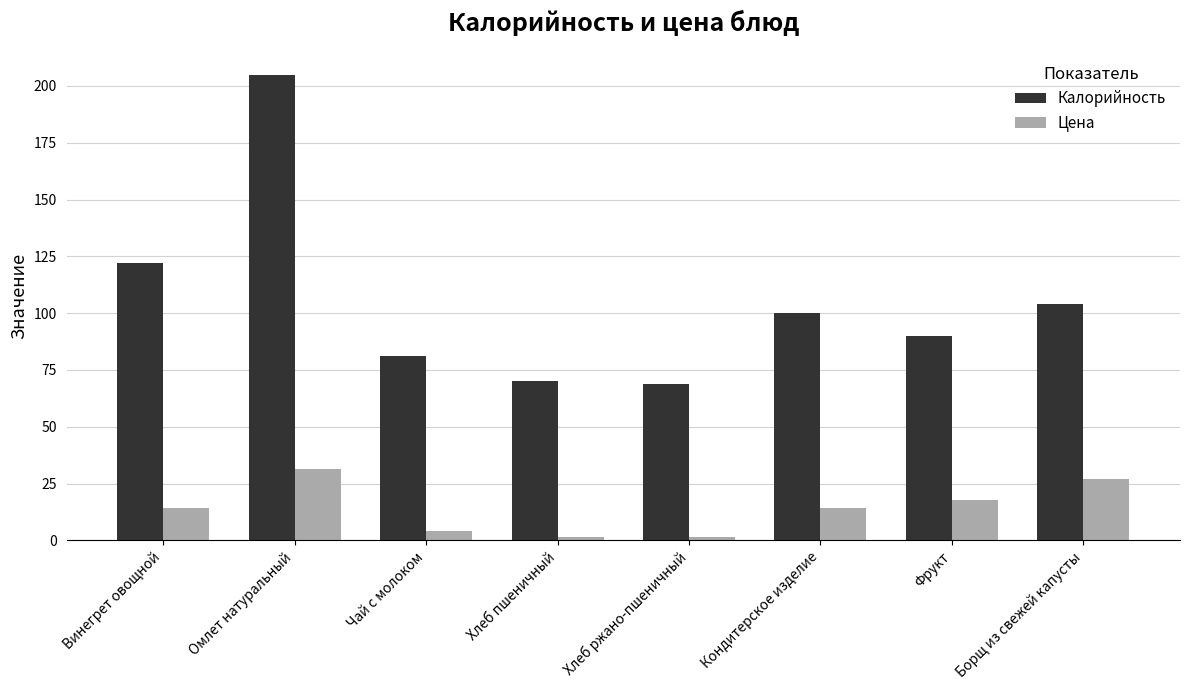

What is the label of the 1st bar from the right?

Борщ из свежей капусты